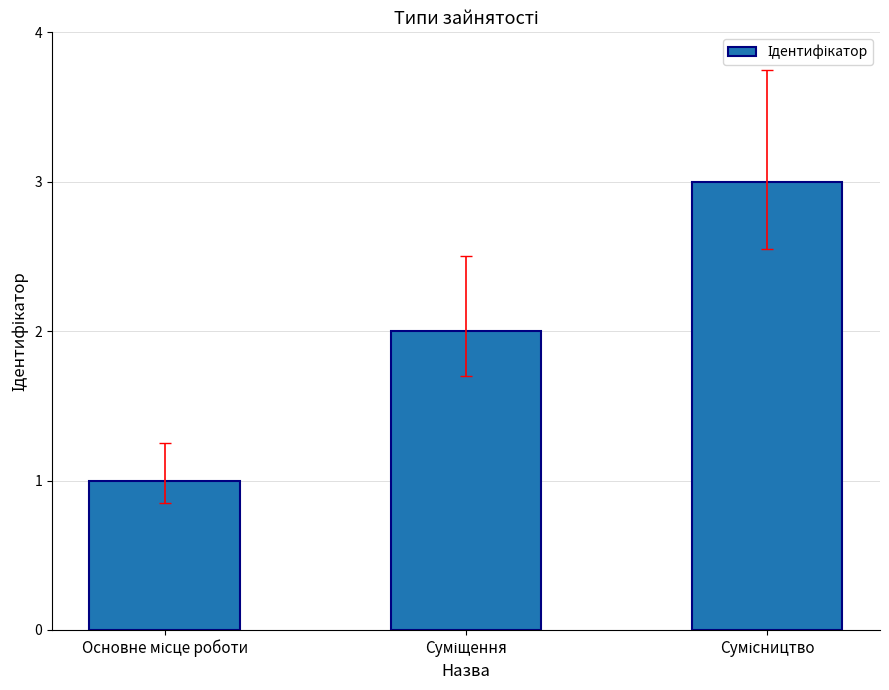

What is the greatest value displayed?

3